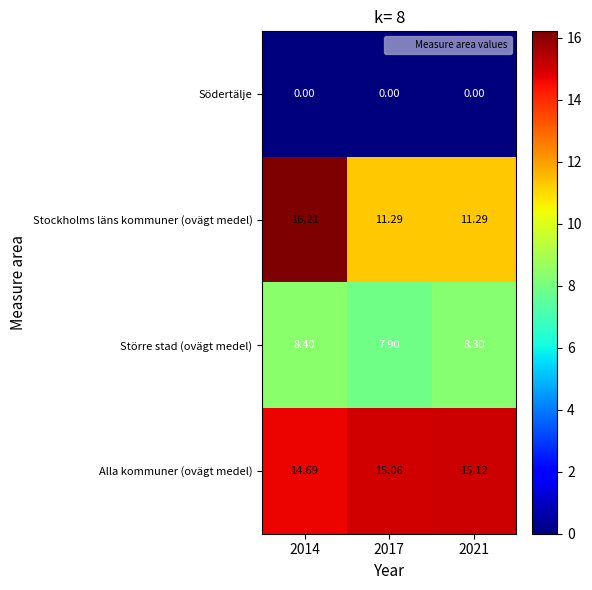

Rank the series at 2017 from highest to lowest value.

Alla kommuner (ovägt medel), Stockholms läns kommuner (ovägt medel), Större stad (ovägt medel), Södertälje